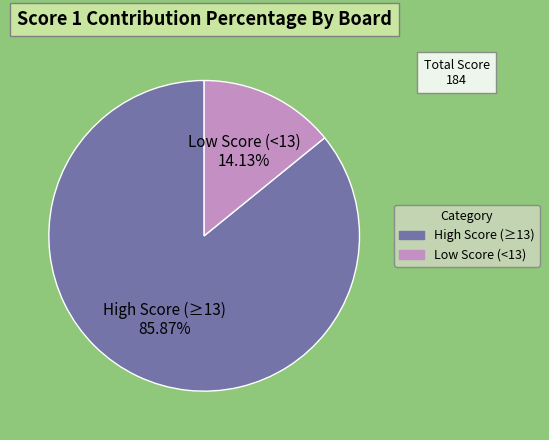

Which category has the biggest portion of the pie?

High Score (≥13)